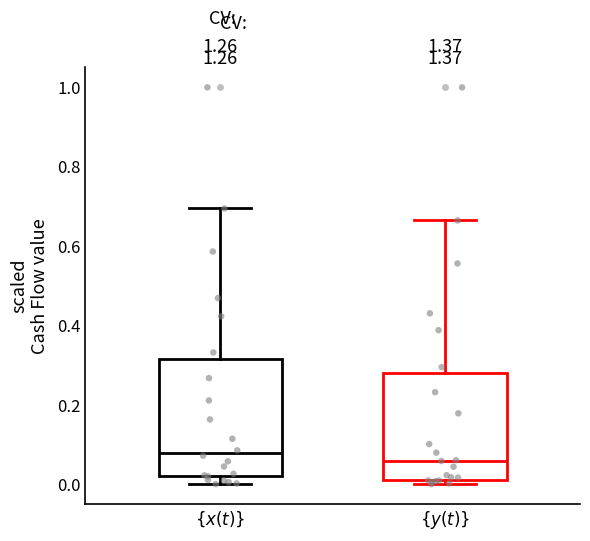

Reading left to right, transcribe this box plot: for each box, give where its median line is, the range the box spans, and where its two whiskers end, as read against the y-axis. The values are not printed on the chart, so give them approximately, as read against the axis.

$\{x(t)\}$: median 0.08, box 0.02 to 0.32, whiskers 0.00 to 0.70
$\{y(t)\}$: median 0.06, box 0.02 to 0.28, whiskers 0.00 to 0.66